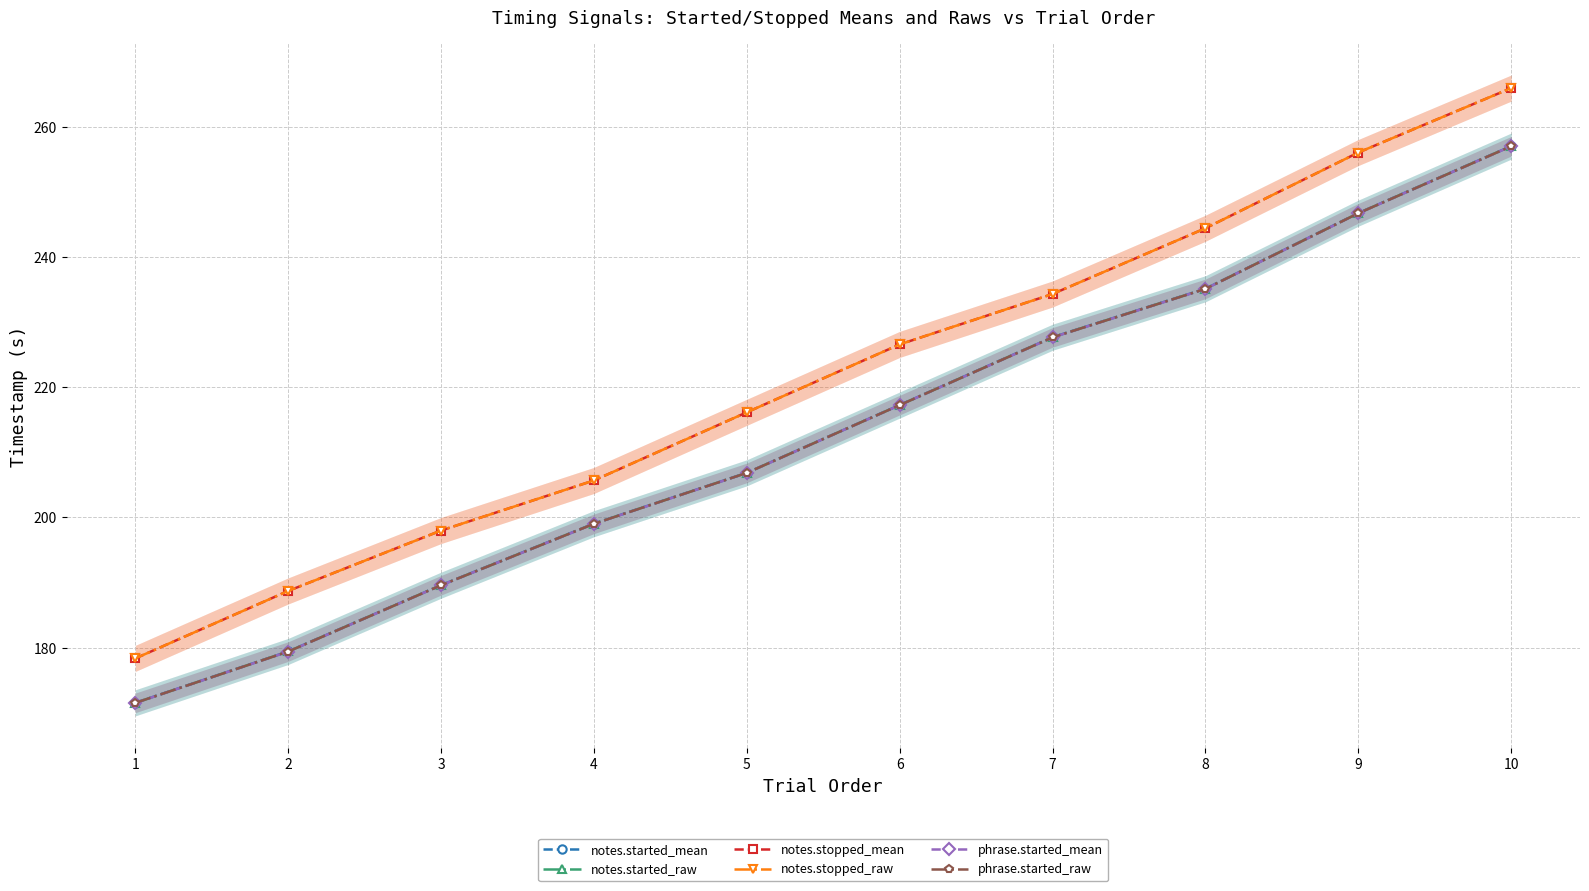

Which category has the lowest value in the phrase.started_raw series?

1